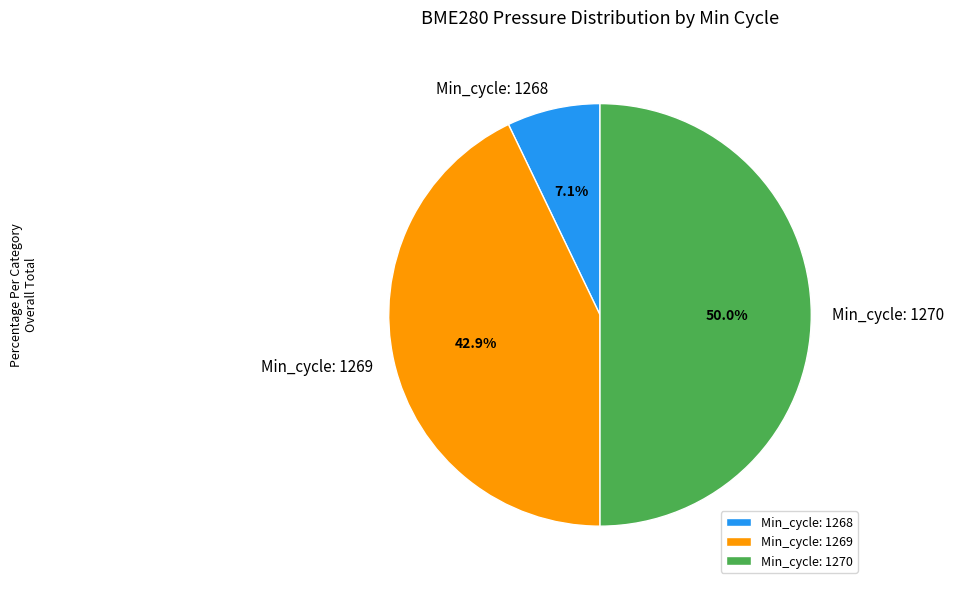

Is Min_cycle: 1269 the majority of the pie?

No